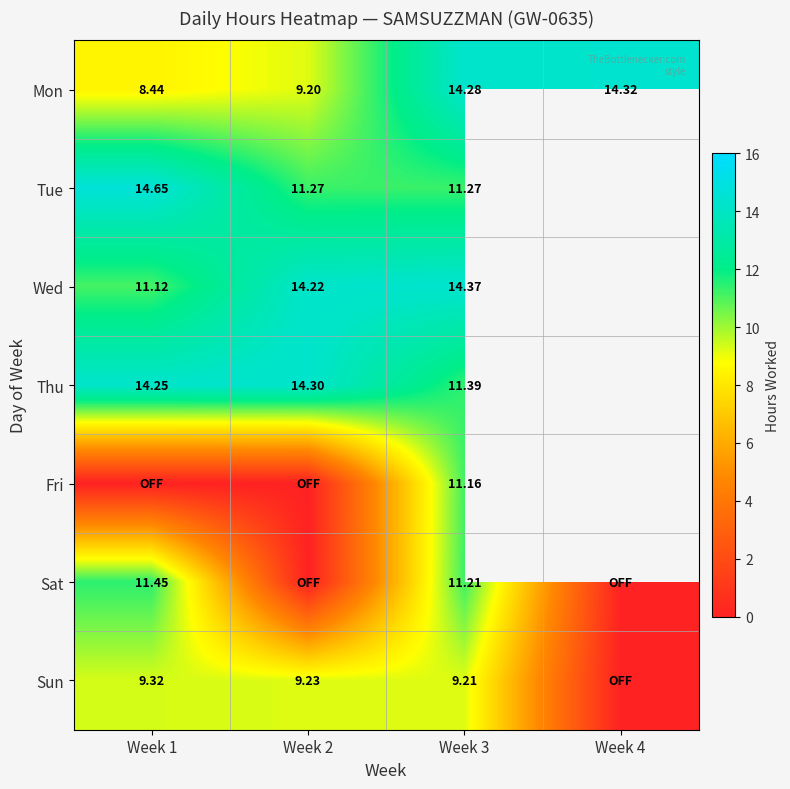

The value of Fri at Week 2 is -4.5. True or false?

False